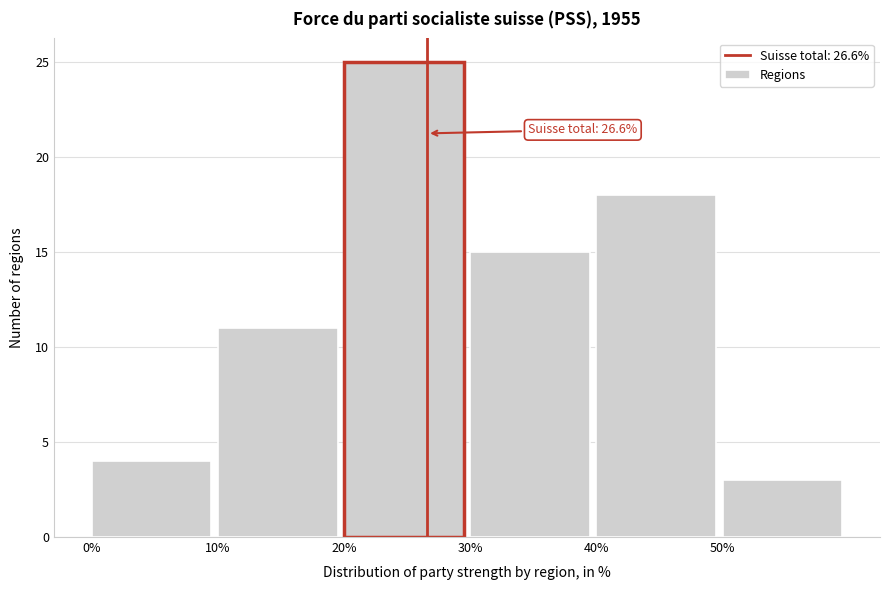

Over which range of the x-axis is the bar tallest?

20 to 30